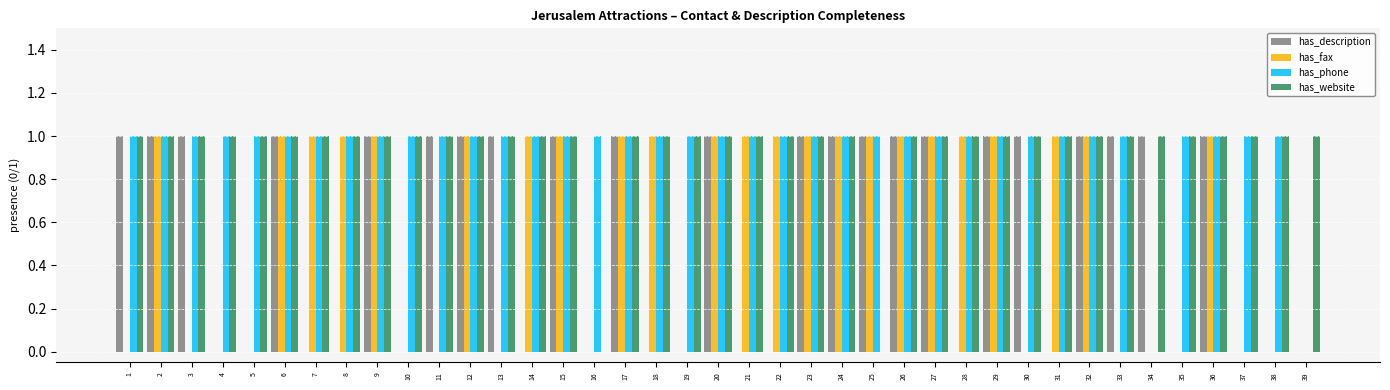

The has_fax series shows 2 at 7. True or false?

False